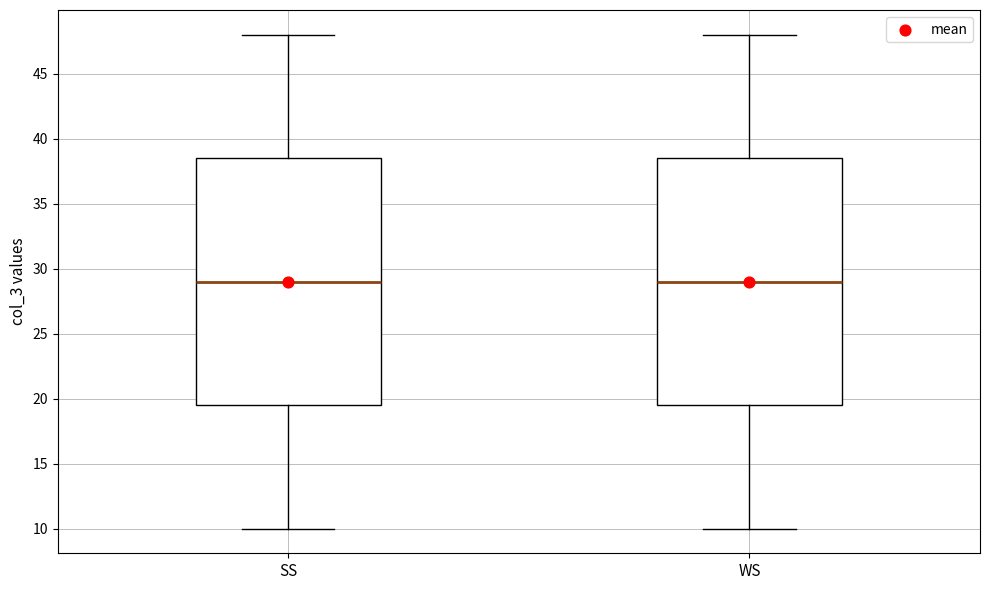

Reading left to right, read every box against the y-axis: the position of its median line, the range the box covers, and the ends of its whiskers. The values are not printed on the chart, so give them approximately, as read against the axis.

SS: median 29.0, box 19.5 to 38.5, whiskers 10.0 to 48.0
WS: median 29.0, box 19.5 to 38.5, whiskers 10.0 to 48.0